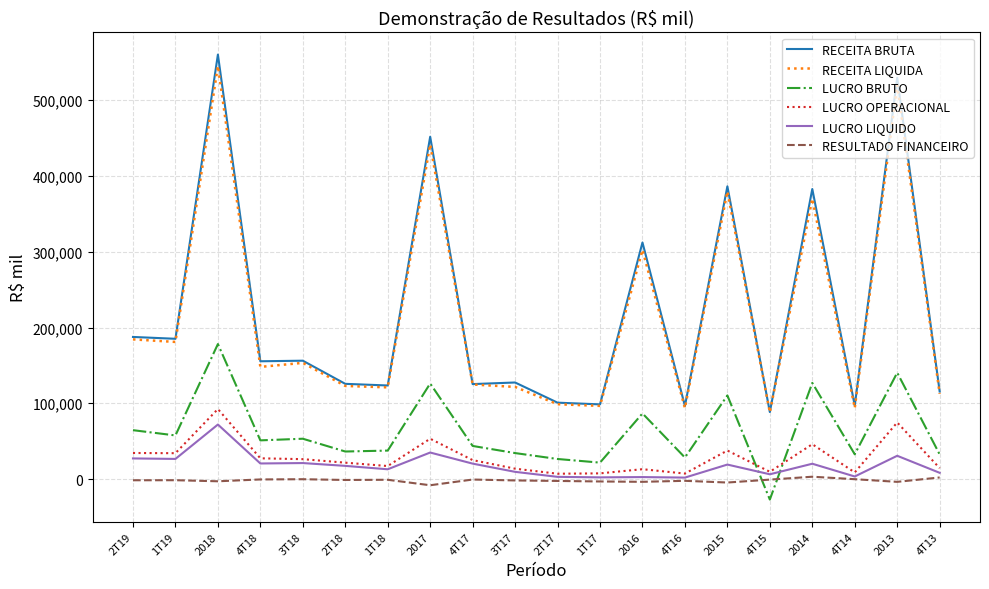

Which series has the widest spread of values?

RECEITA BRUTA